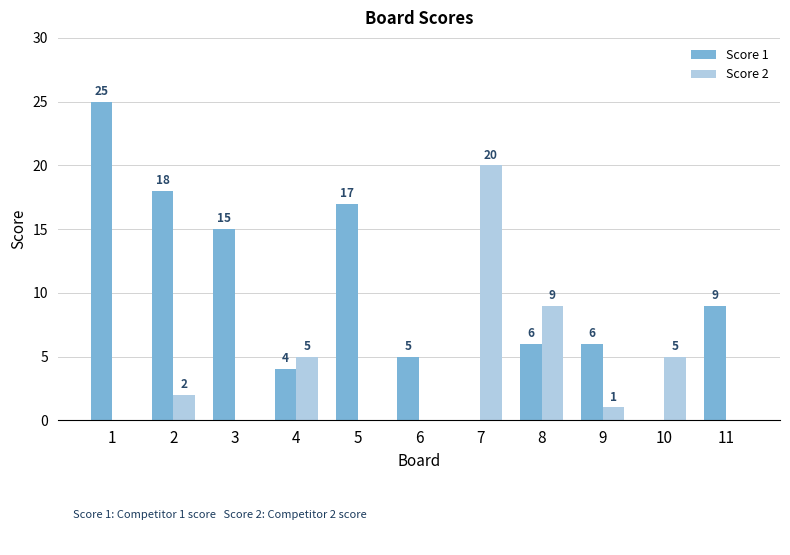

Reading right to left, extract all data points from this chart.

Score 1: 11=9	10=0	9=6	8=6	7=0	6=5	5=17	4=4	3=15	2=18	1=25
Score 2: 11=0	10=5	9=1	8=9	7=20	6=0	5=0	4=5	3=0	2=2	1=0